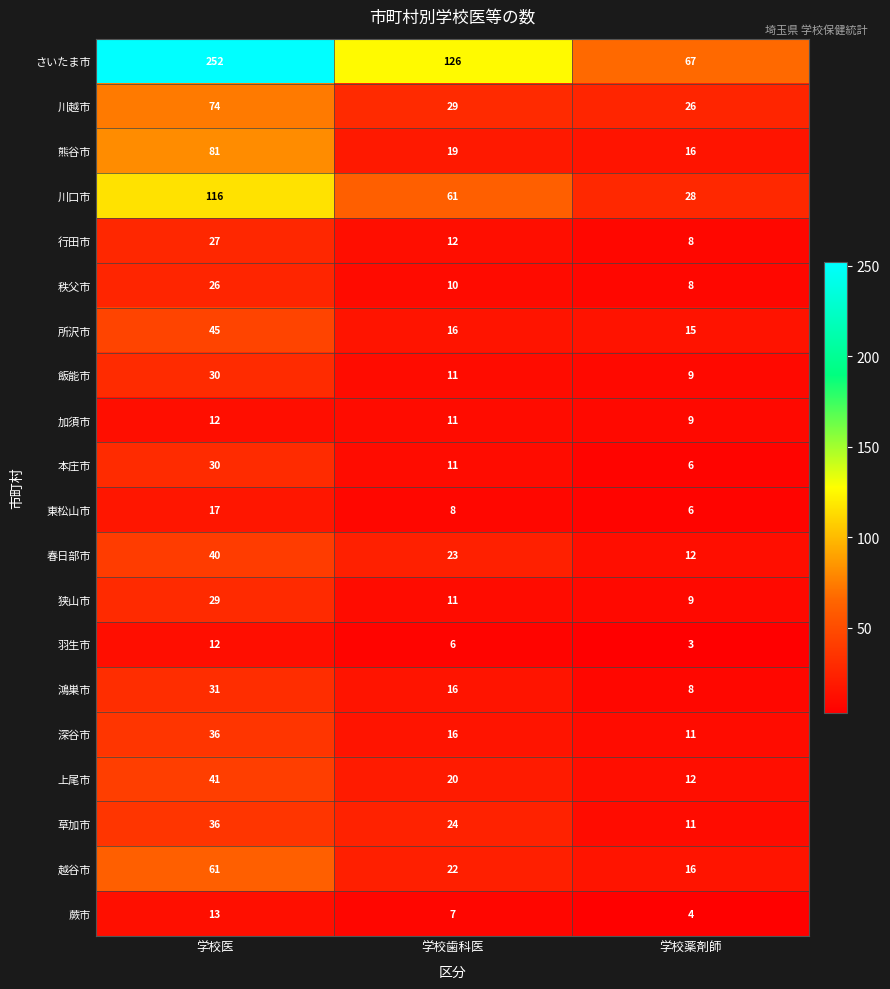

How many values in the 蕨市 series are below 7?

1